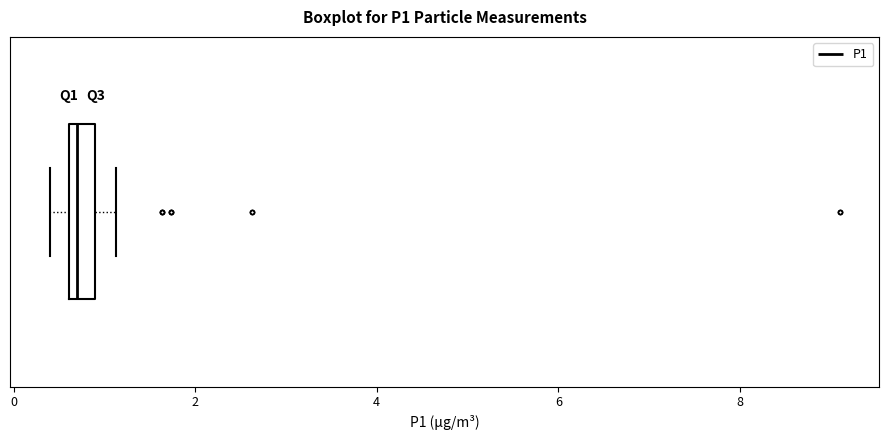

Where is the right edge of the box on the x-axis? The values are not printed on the chart, so give them approximately, as read against the axis.

1.0